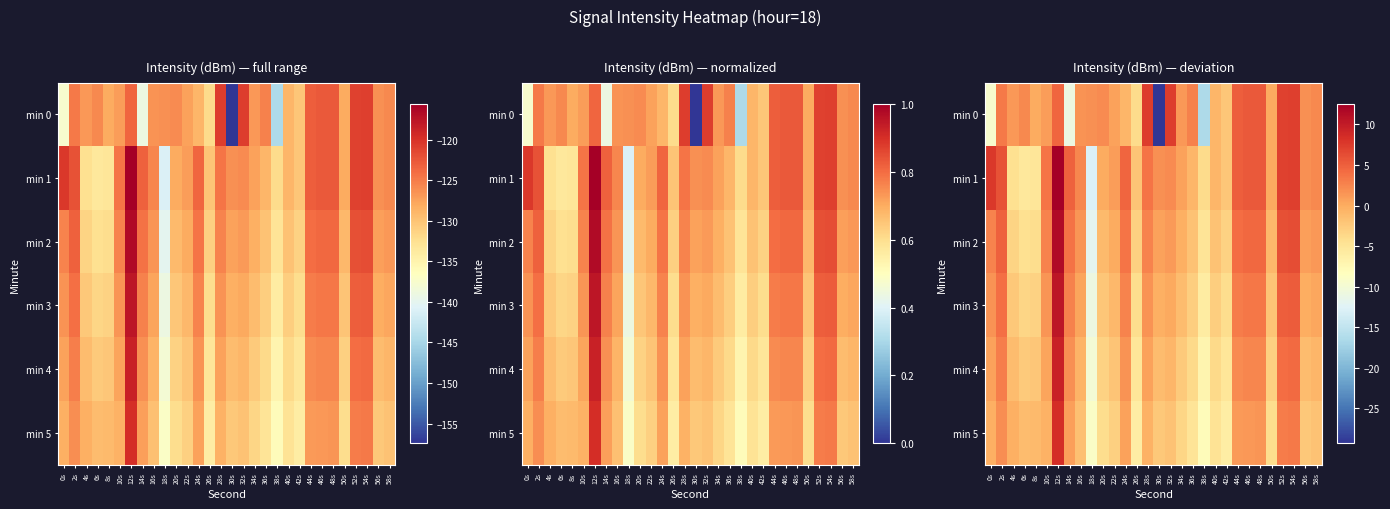

What is the sum of the min 1 values at 56s and 20s?

1.7